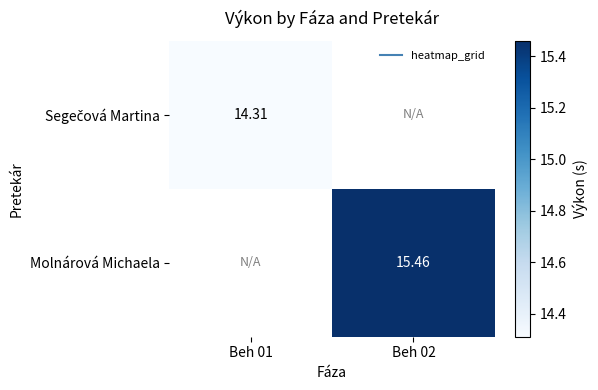

At which label is Segečová Martina closest to 14?

Beh 01